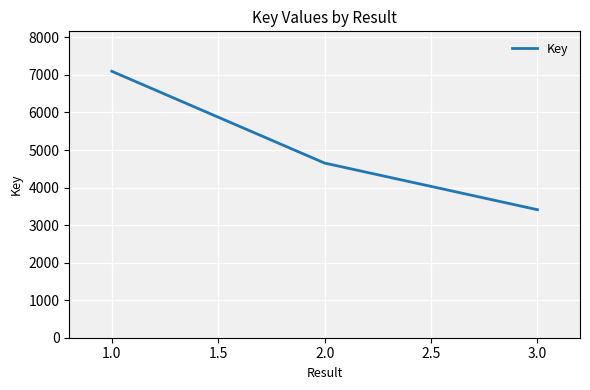

Which label corresponds to the smallest value in the chart?

3.0